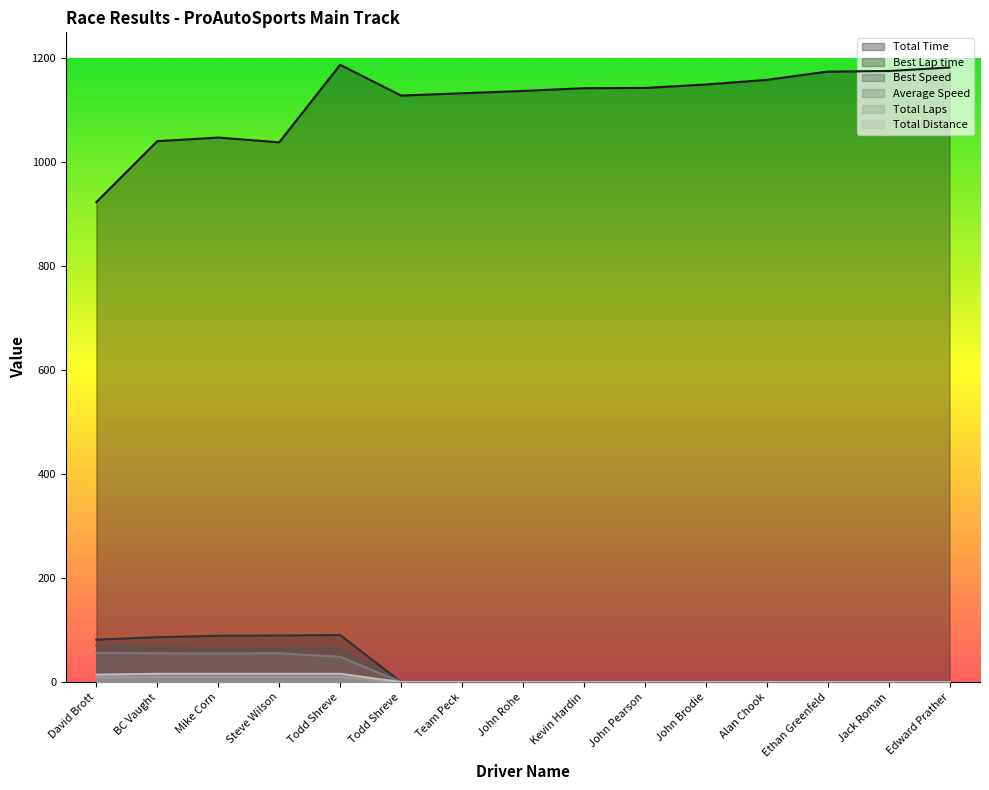

How many lines are shown in the chart?

6